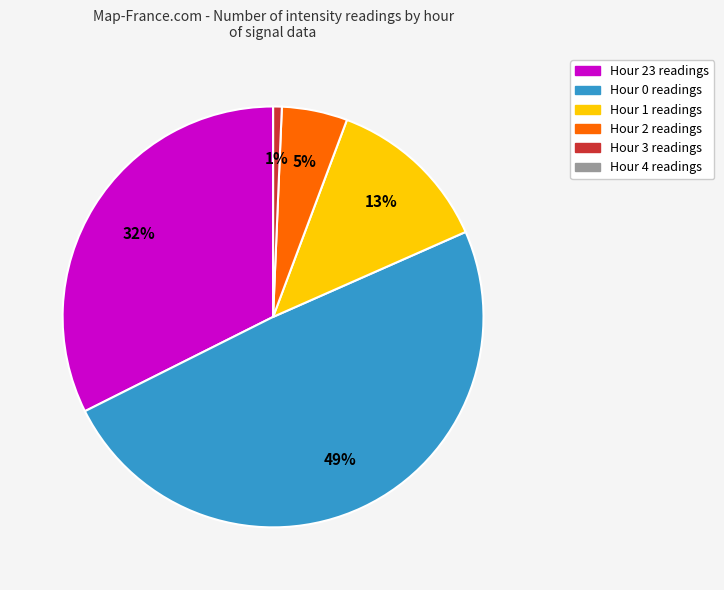

Is there a majority slice in this chart?

No